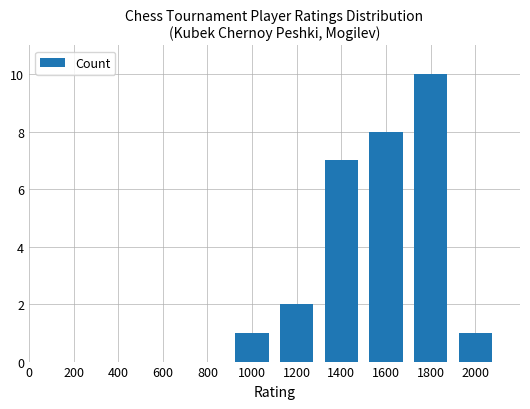

Where is the data nearest to the value 5?

1400